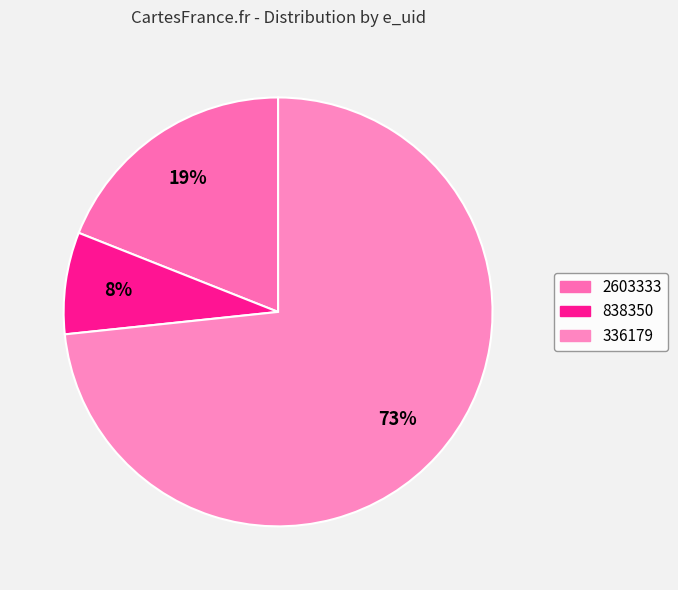

What percentage is the 2603333 slice, to the nearest percent?

19%